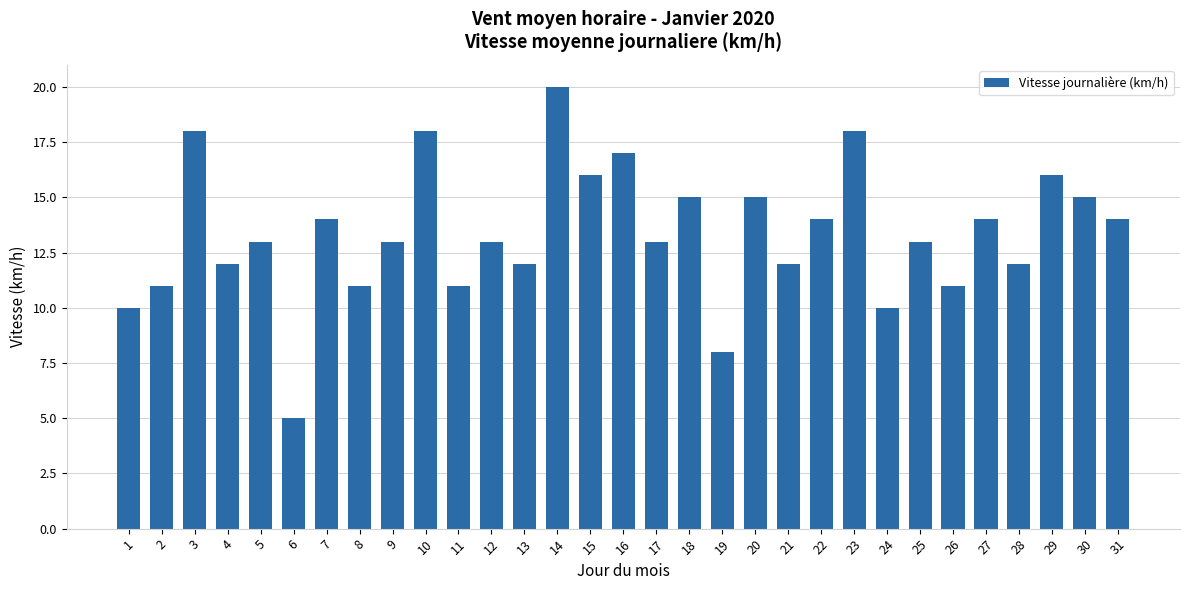

How many categories are shown in the chart?

31